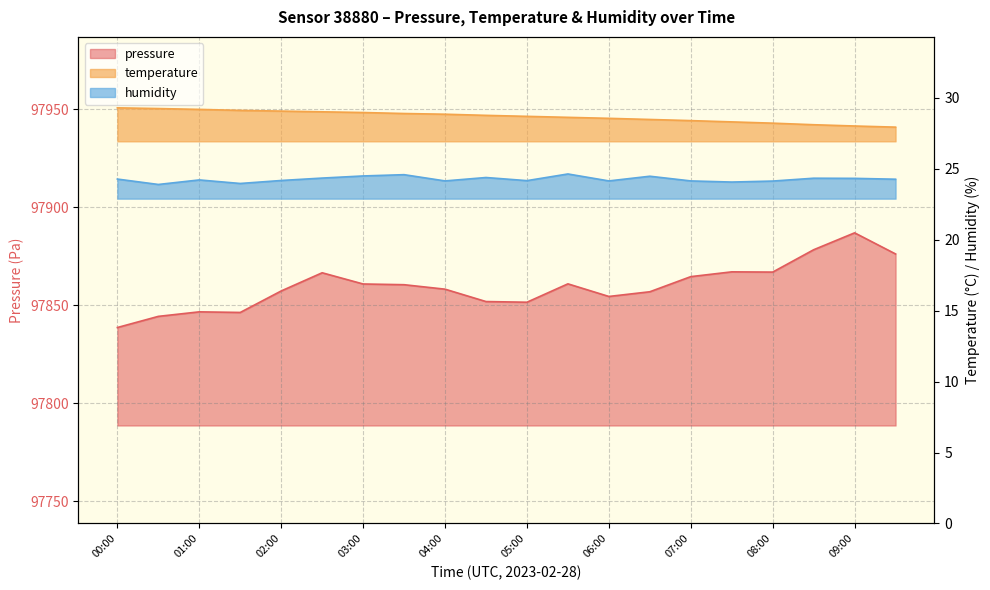

True or false: temperature has a value of 29.1 at 01:30.

True